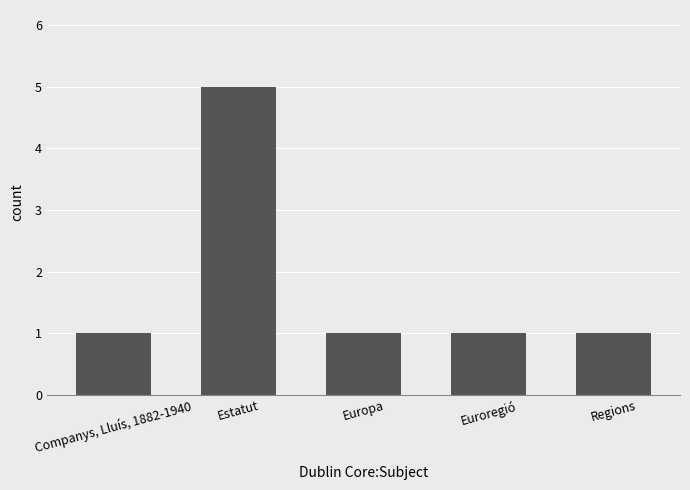

What is the label of the 2nd bar from the right?

Euroregió